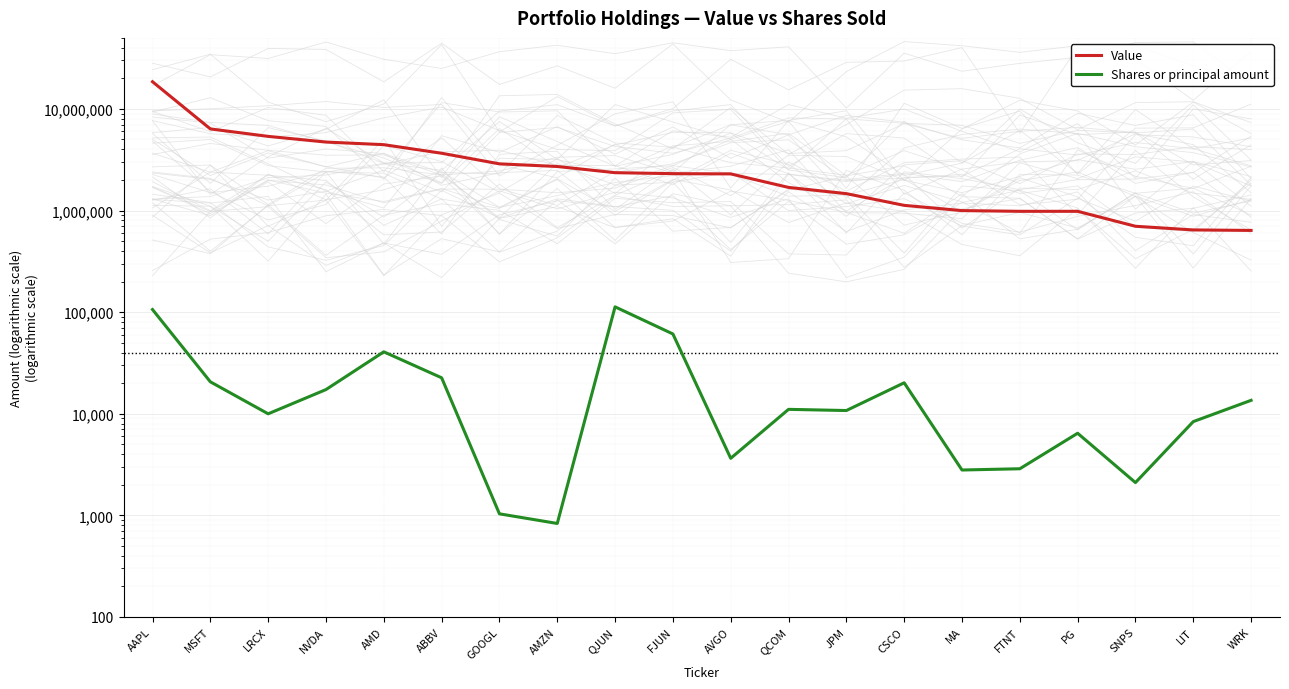

List the series in order of their peak value, highest first.

Value, Shares or principal amount